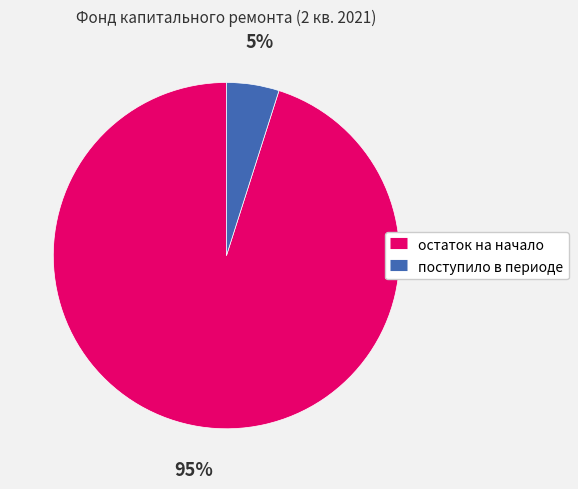

What percentage is the остаток на начало slice, to the nearest percent?

95%